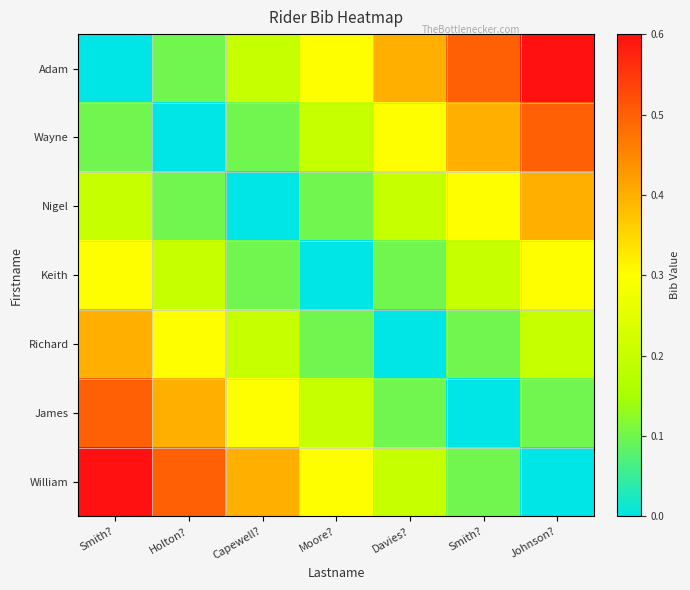

What is the total value across all series at Capewell??

1.3